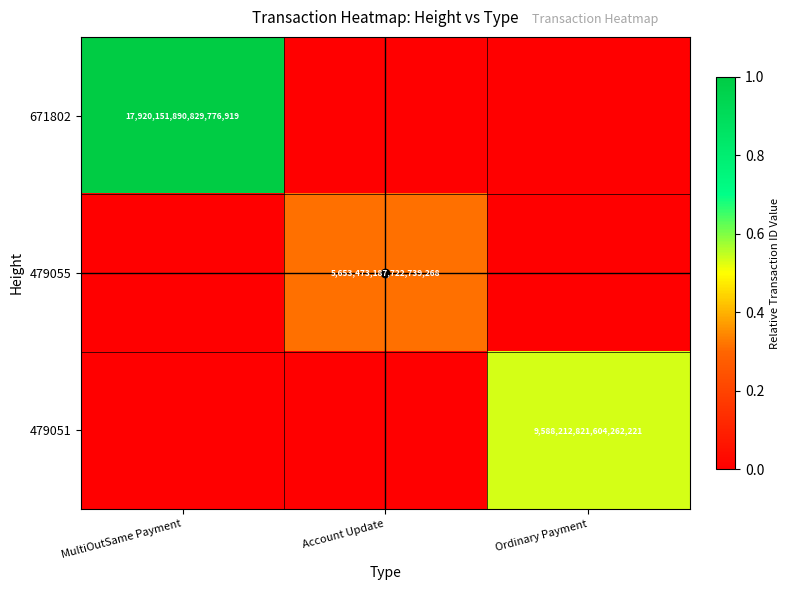

Is the value of 479051 at Ordinary Payment greater than the value of 671802 at MultiOutSame Payment?

No